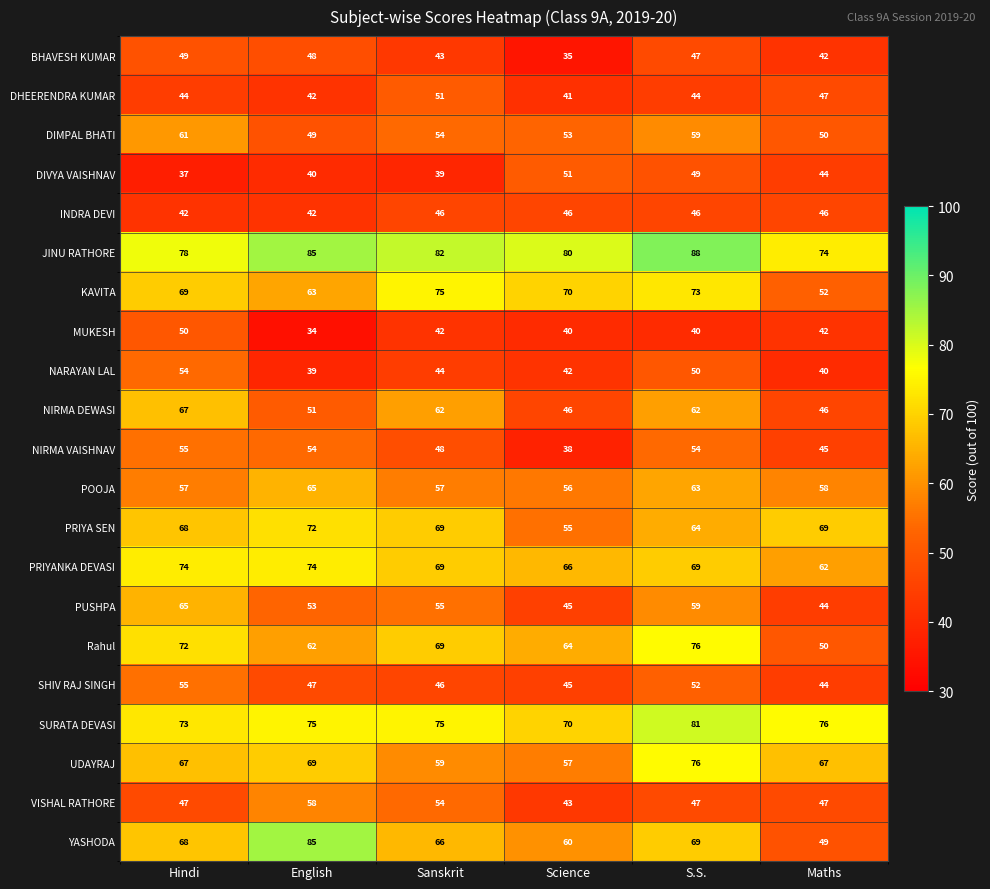

True or false: NIRMA DEWASI has a value of 95 at Hindi.

False